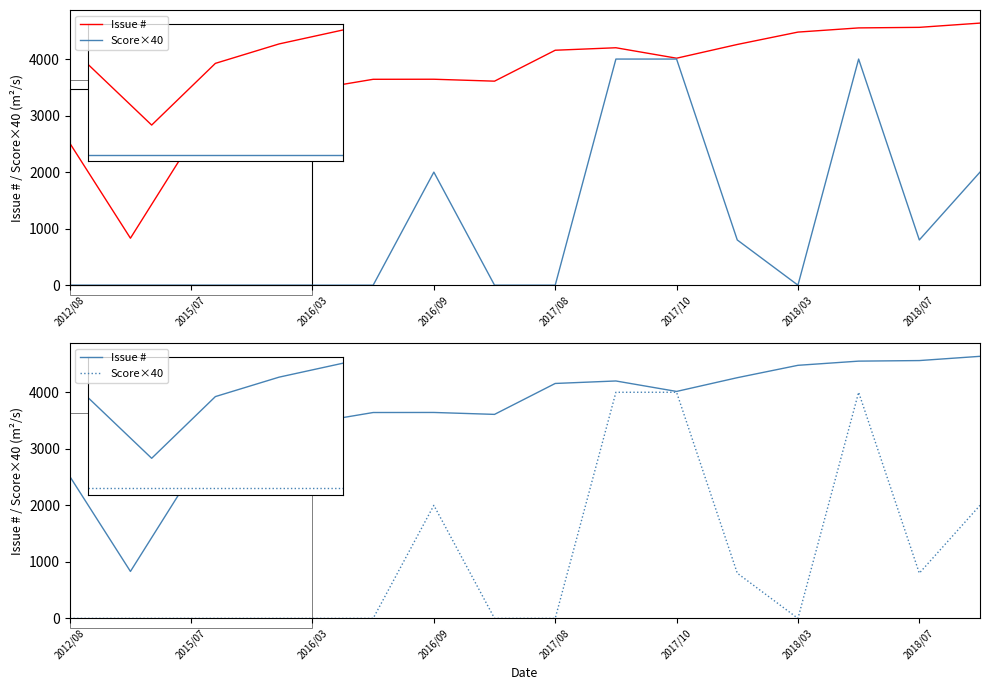

How many lines are shown in the chart?

2